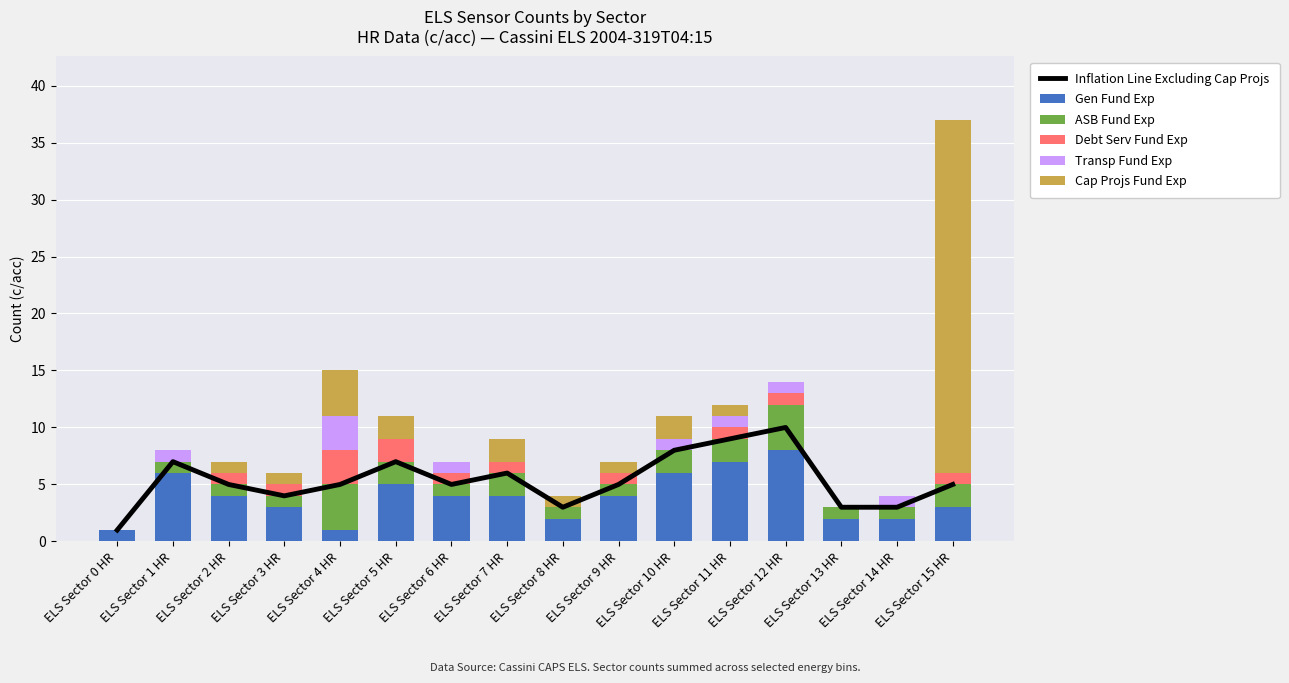

Rank the categories by Transp Fund Exp value from highest to lowest.

ELS Sector 4 HR, ELS Sector 1 HR, ELS Sector 6 HR, ELS Sector 10 HR, ELS Sector 11 HR, ELS Sector 12 HR, ELS Sector 14 HR, ELS Sector 0 HR, ELS Sector 2 HR, ELS Sector 3 HR, ELS Sector 5 HR, ELS Sector 7 HR, ELS Sector 8 HR, ELS Sector 9 HR, ELS Sector 13 HR, ELS Sector 15 HR